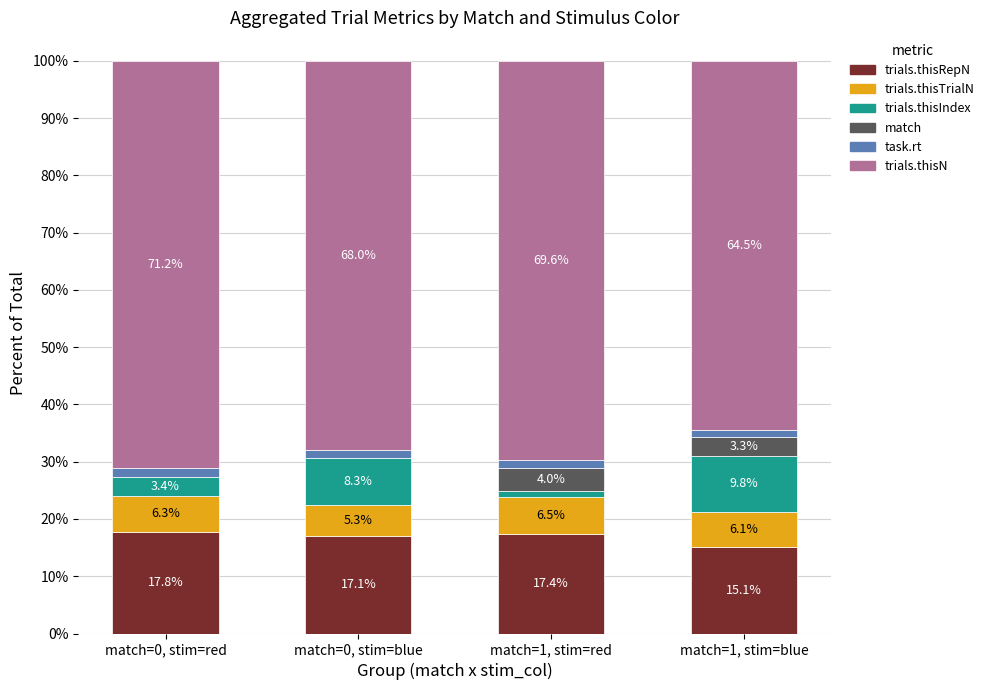

What is the total value across all series at match=1, stim=red?

100.0